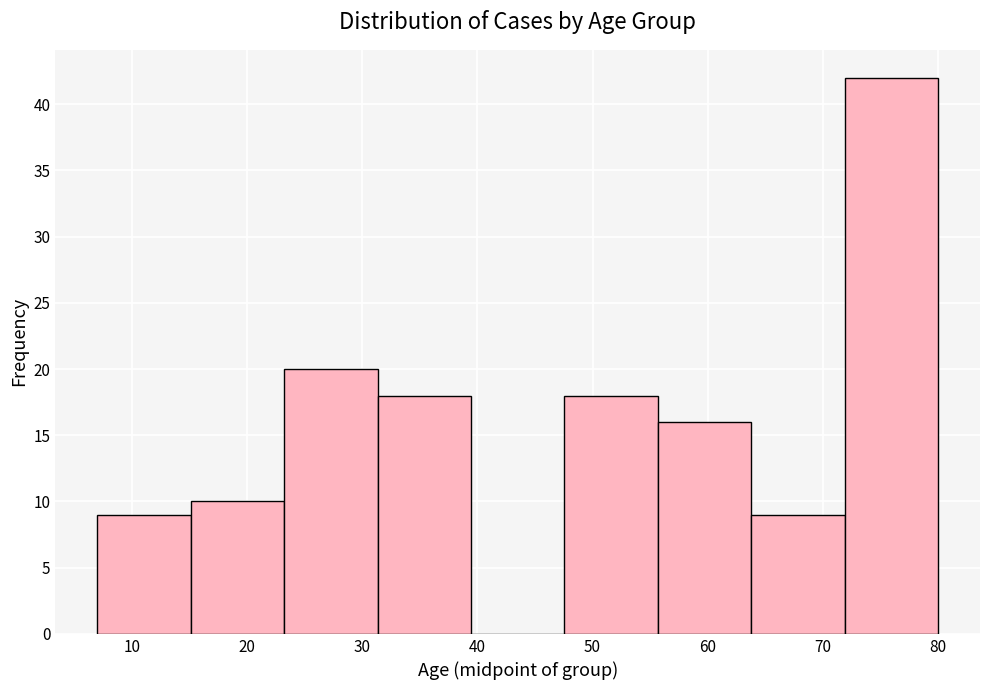

Which range on the x-axis has the tallest bar?

72 to 80